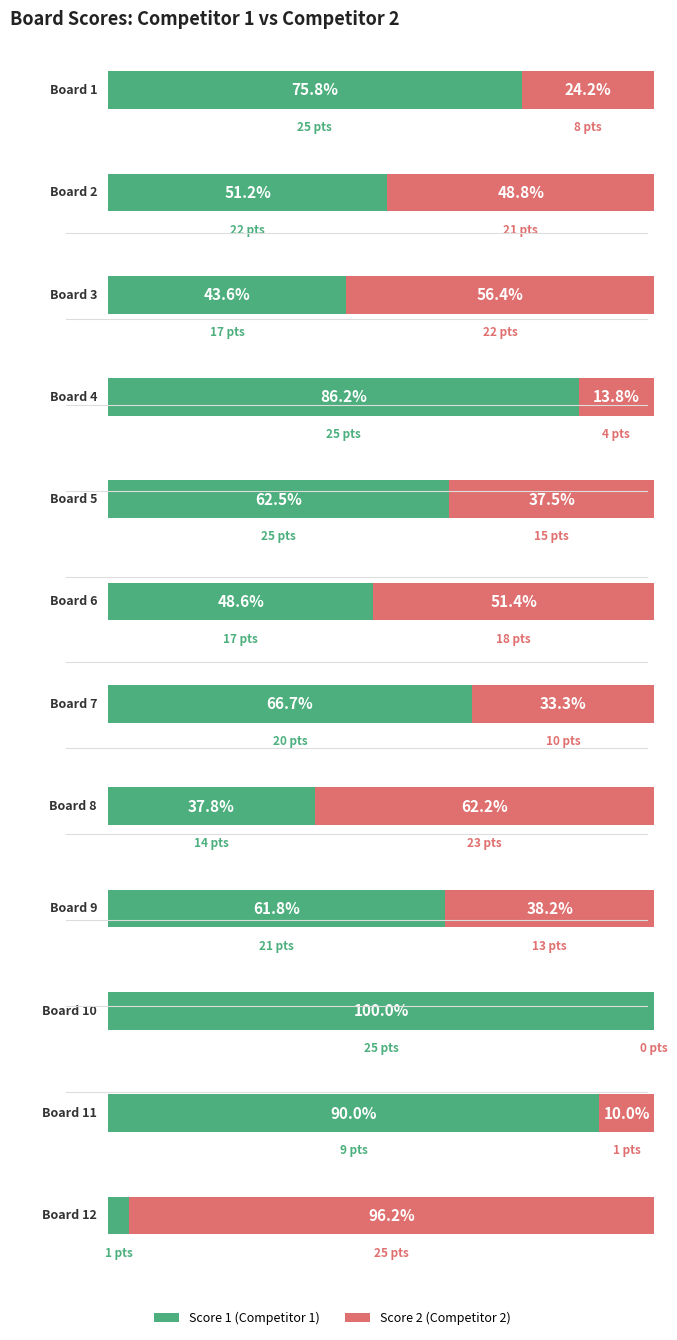

Reading left to right, transcribe all the data shown in this chart.

Score 1: 1=25	2=22	3=17	4=25	5=25	6=17	7=20	8=14	9=21	10=25	11=9	12=1
Score 2: 1=8	2=21	3=22	4=4	5=15	6=18	7=10	8=23	9=13	10=0	11=1	12=25